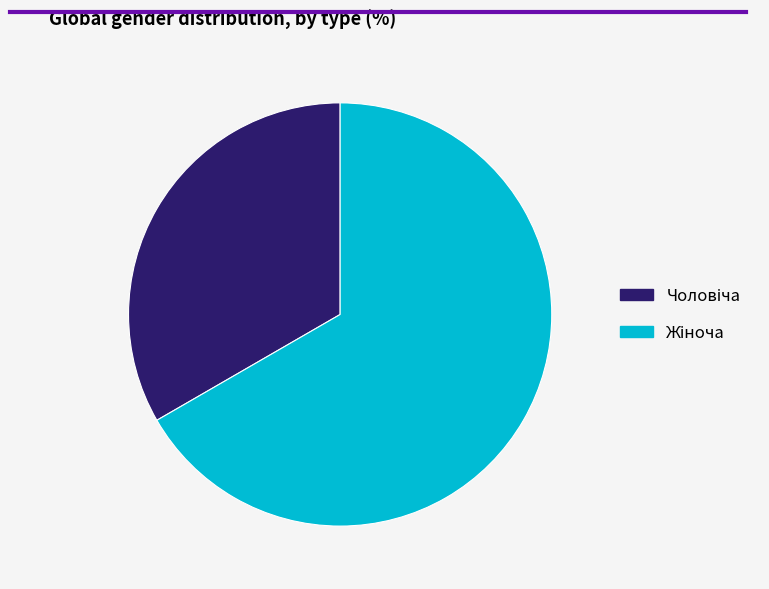

How many slices are in this pie chart?

2